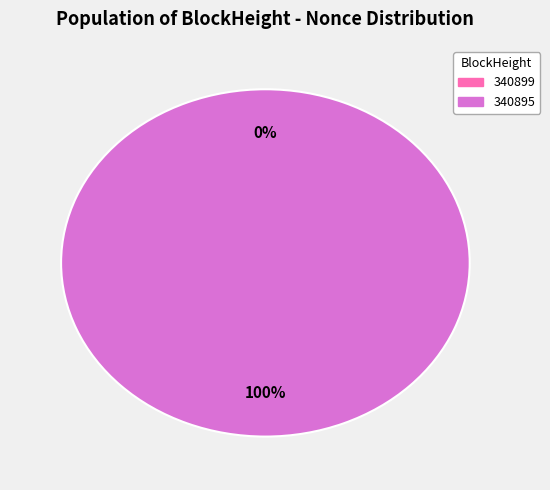

Is 340895 the majority of the pie?

Yes